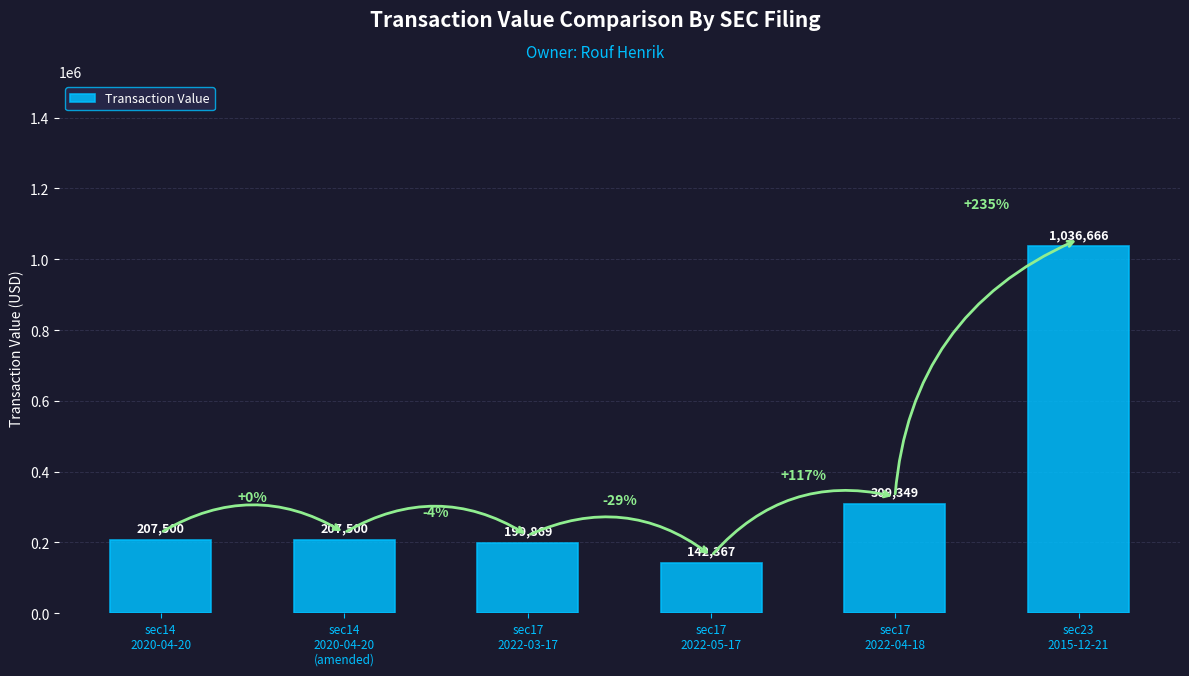

What is the maximum value shown in the chart?

1036666